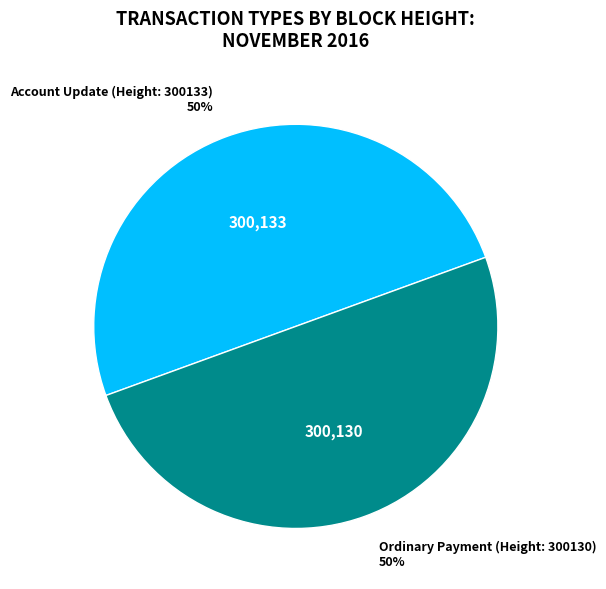

The Ordinary Payment (Height: 300130) slice represents 50% of the pie. True or false?

True